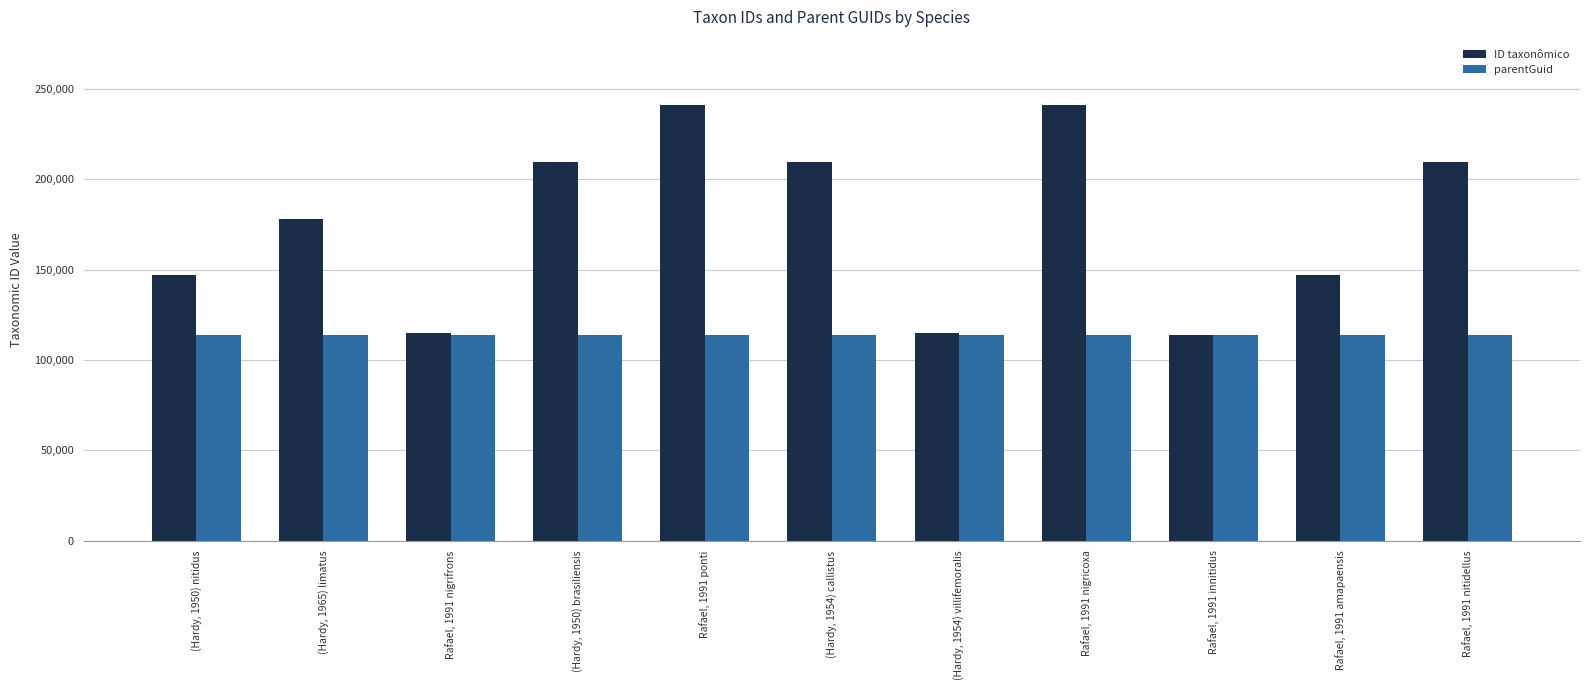

What position from the left is Rafael, 1991 innitidus?

9